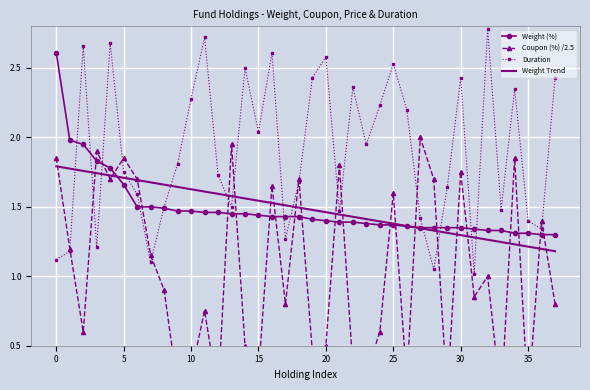

Which series has the widest spread of values?

Coupon (%) /2.5